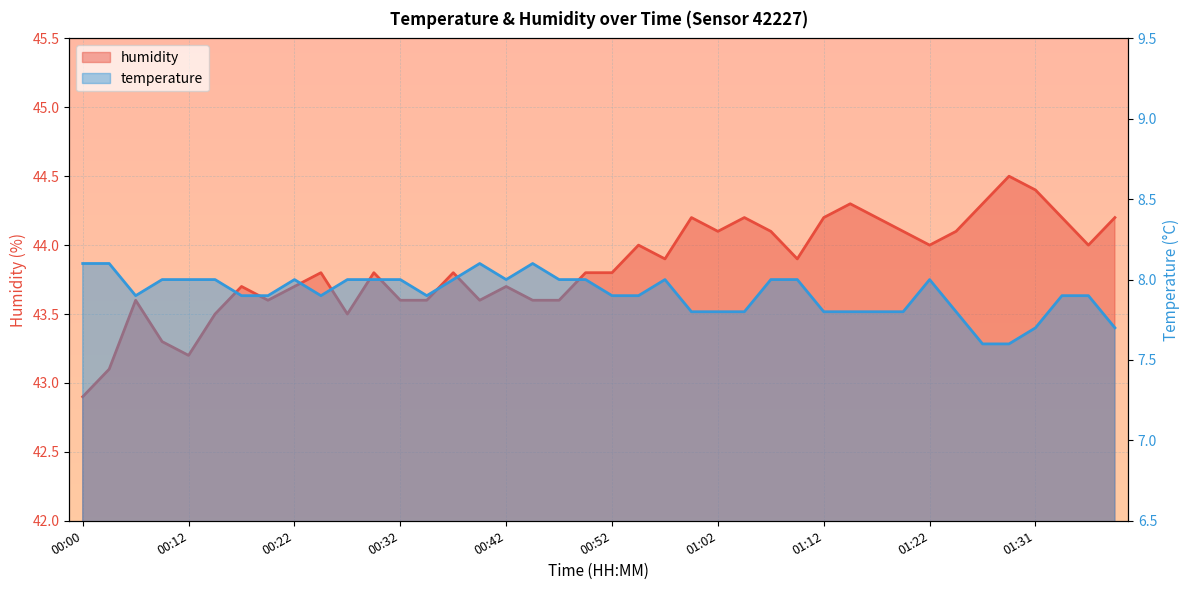

What is the sum of the humidity values at 00:00 and 01:17?

87.1